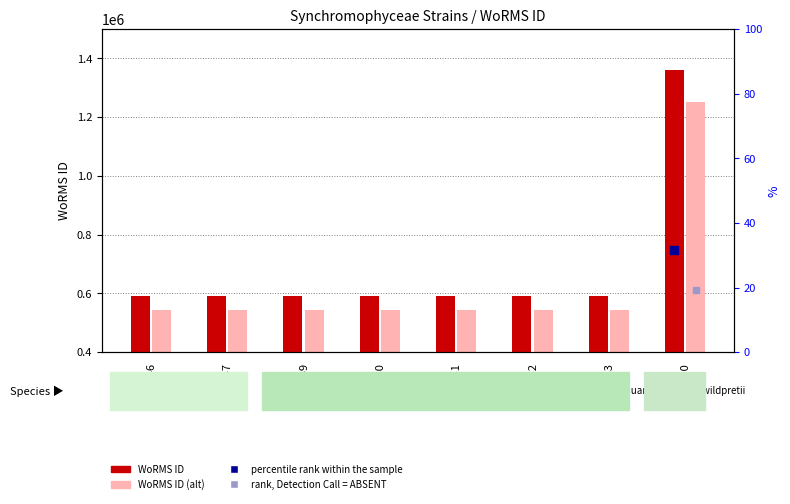

At which category is the sum across all series the highest?

RCC3390